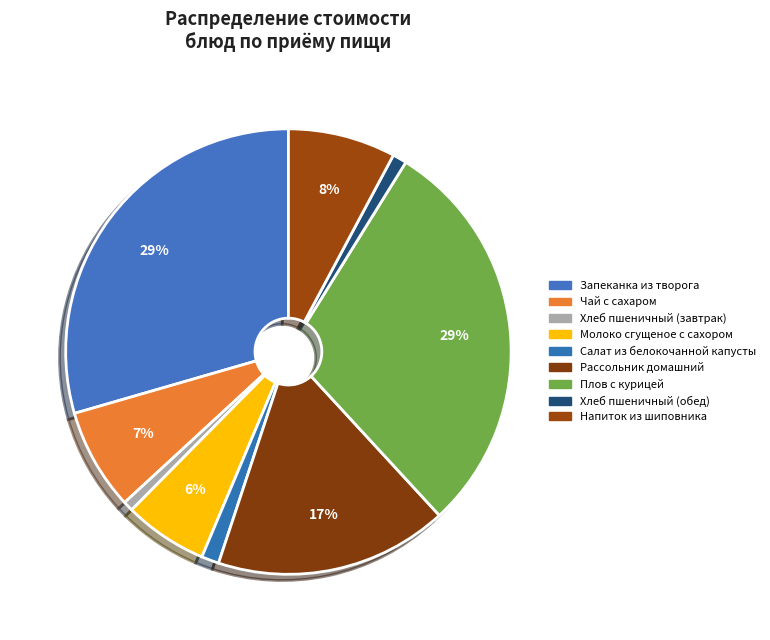

Does Запеканка из творога account for over 50% of the chart?

No